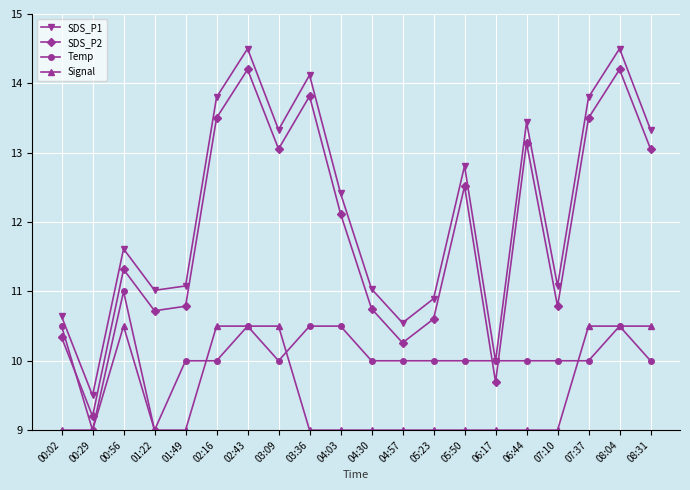

The value of Signal at 07:37 is 18.2. True or false?

False